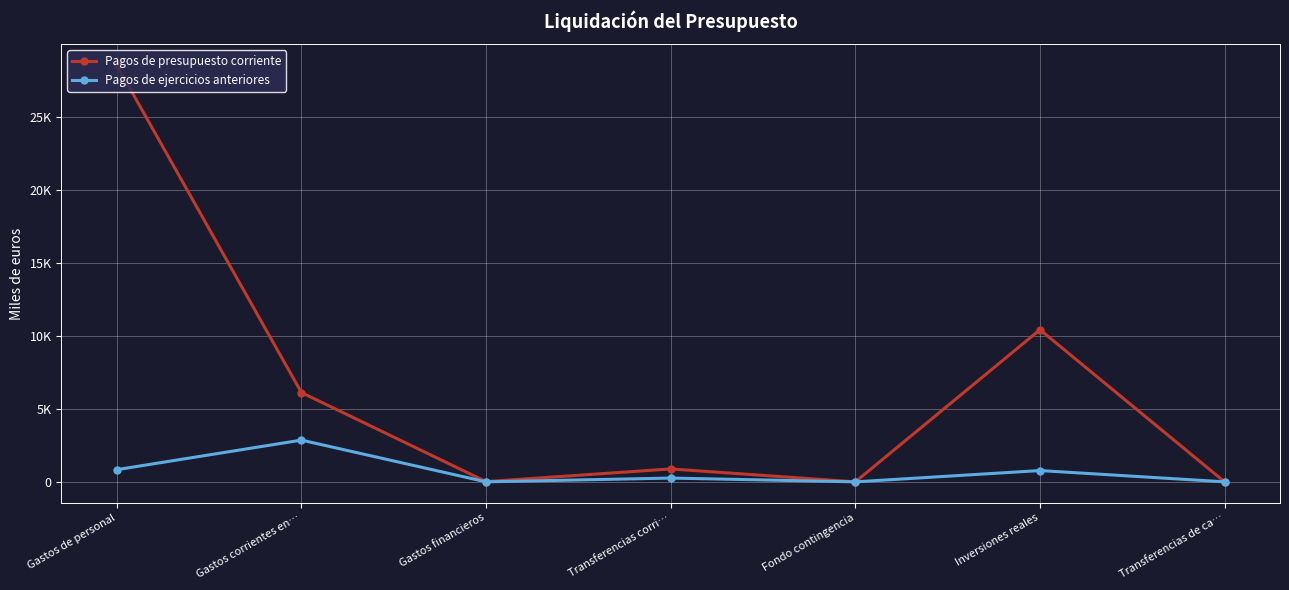

Is this an area chart (filled region under the line)?

No